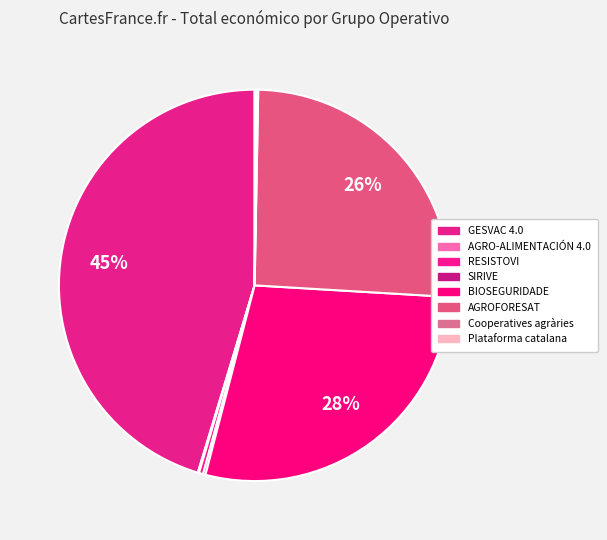

Which has a higher value, BIOSEGURIDADE or RESISTOVI?

BIOSEGURIDADE